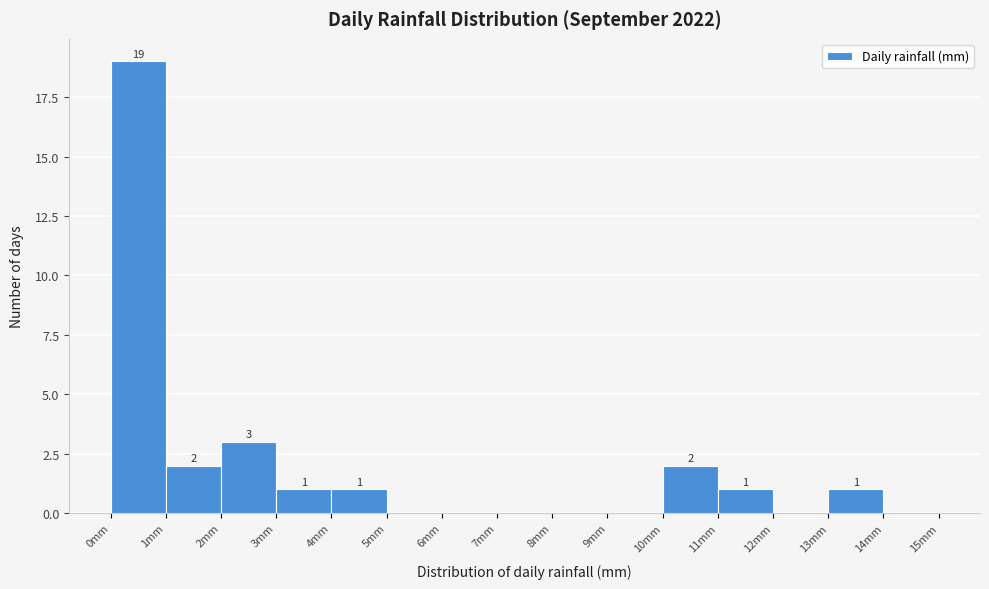

Which range on the x-axis has the tallest bar?

0 to 1